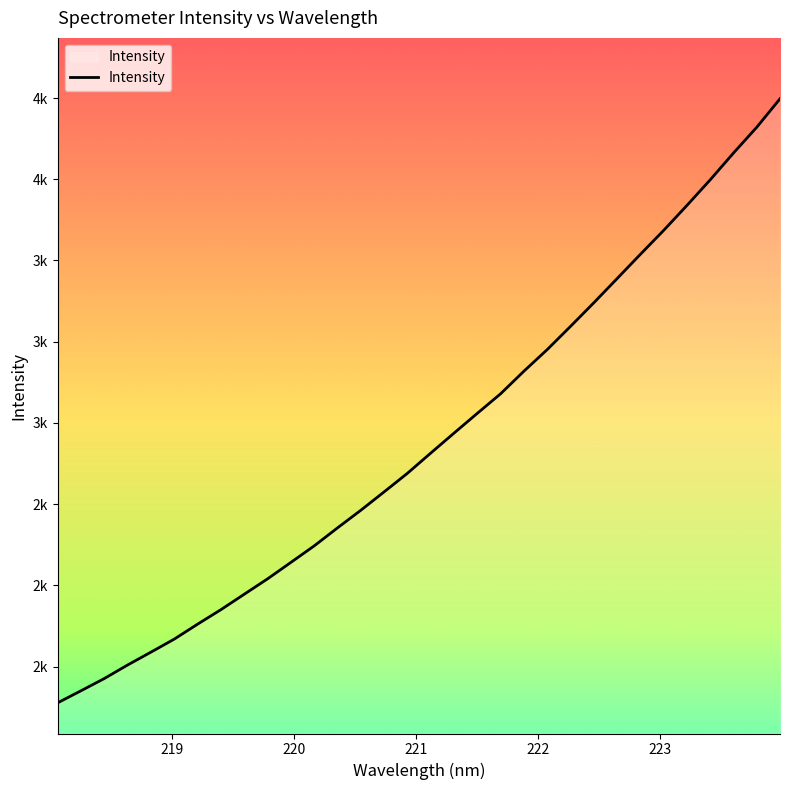

Does the chart display data point markers on the line(s)?

No